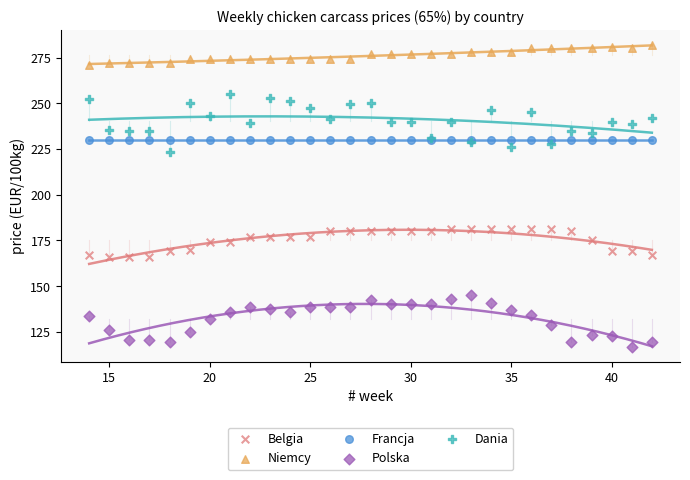

Which series contains the lowest Y value?

Polska